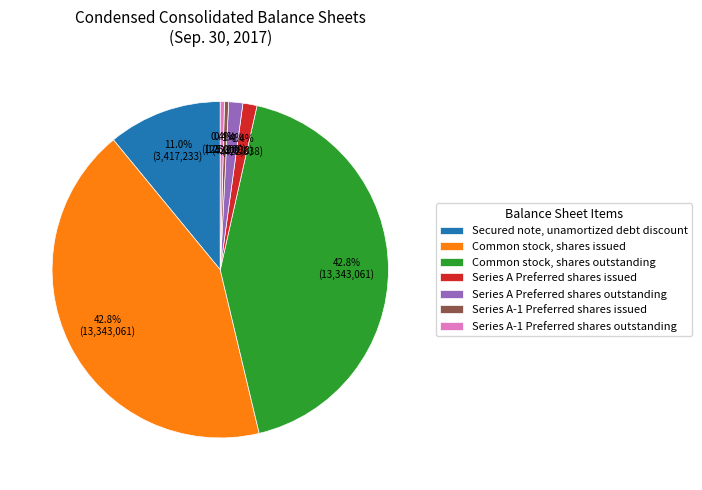

What is the total percentage of Series A-1 Preferred shares outstanding and Series A-1 Preferred shares issued?

0.8%